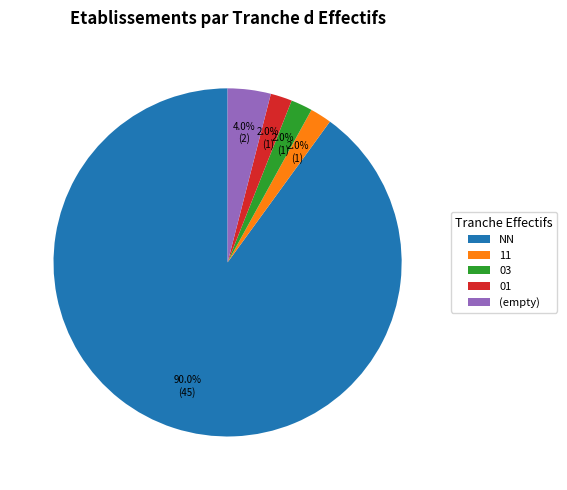

How many slices are in this pie chart?

5